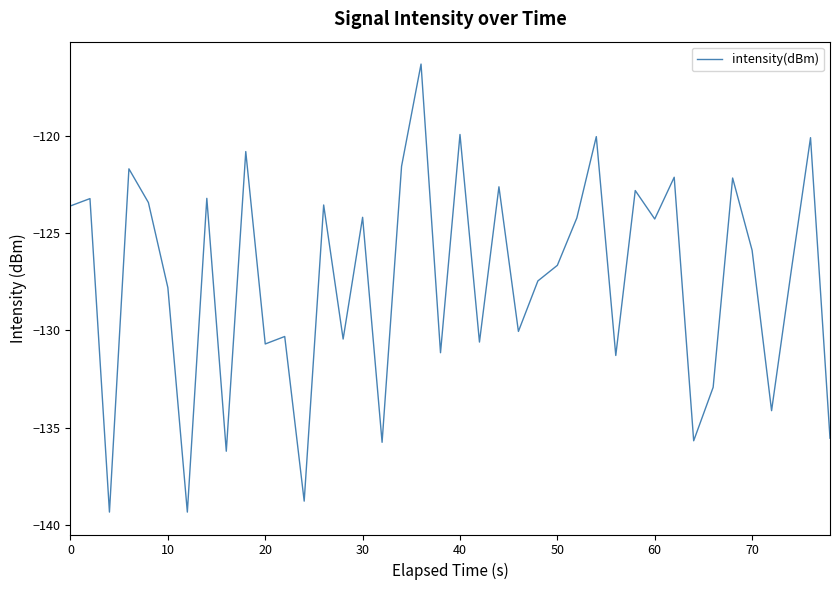

What is the minimum value shown in the chart?

-139.3